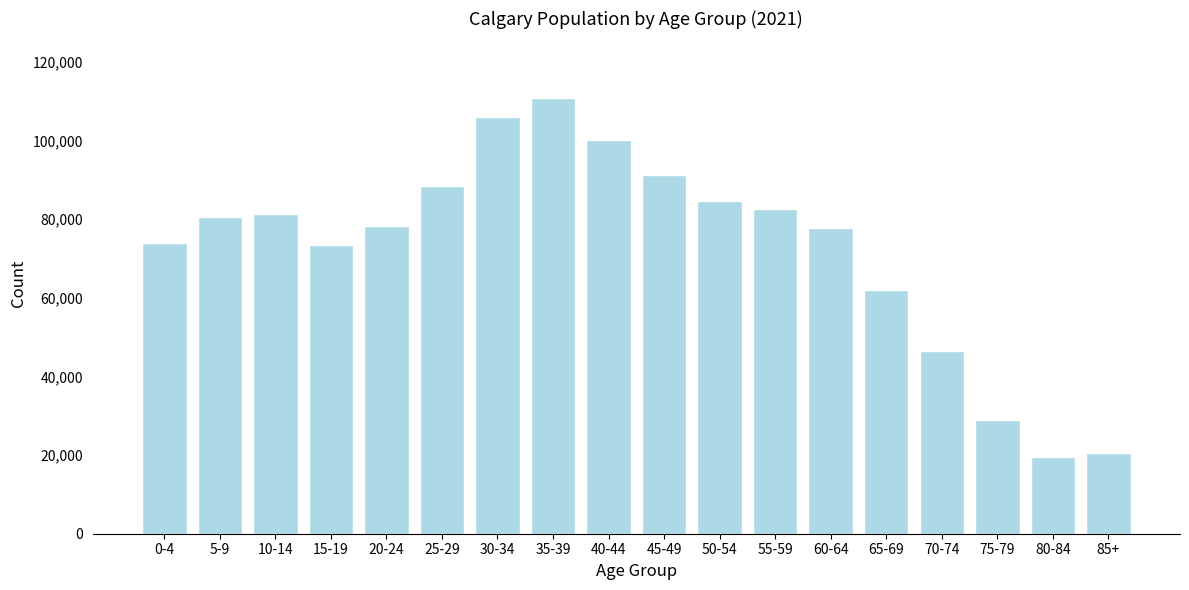

What is the label of the 12th bar from the left?

55-59